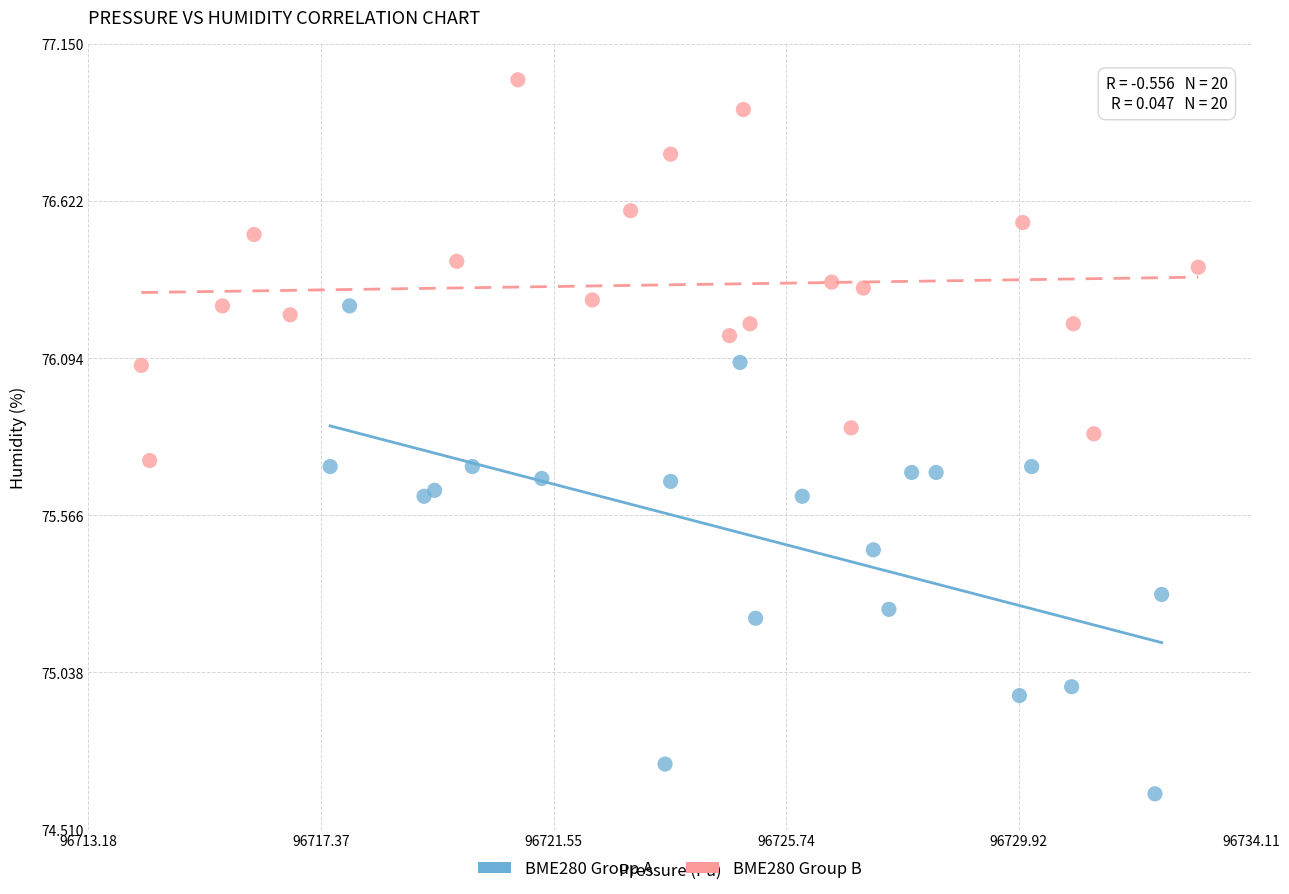

Which series has the widest spread of Y values?

BME280 Group A